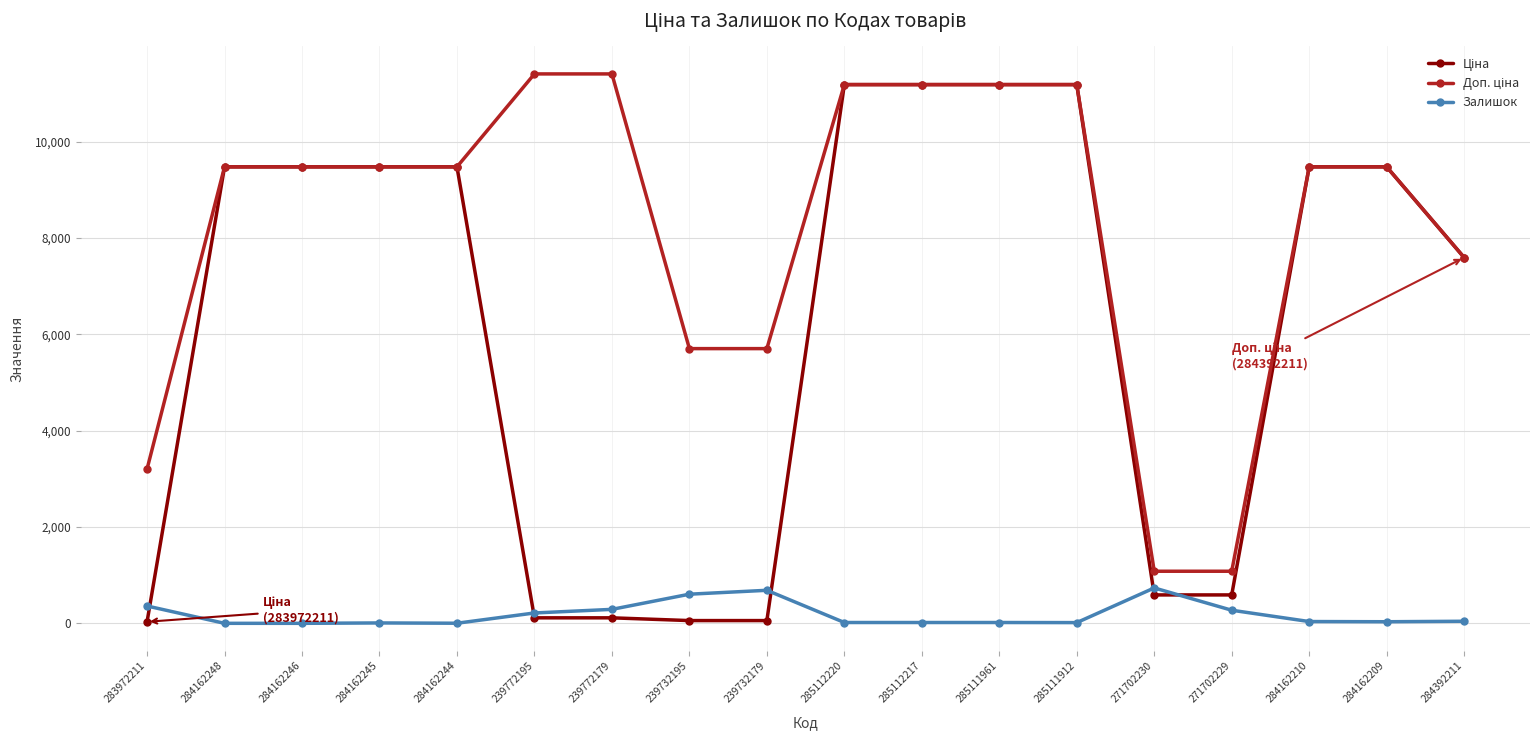

What is the maximum value for Залишок?

735.0